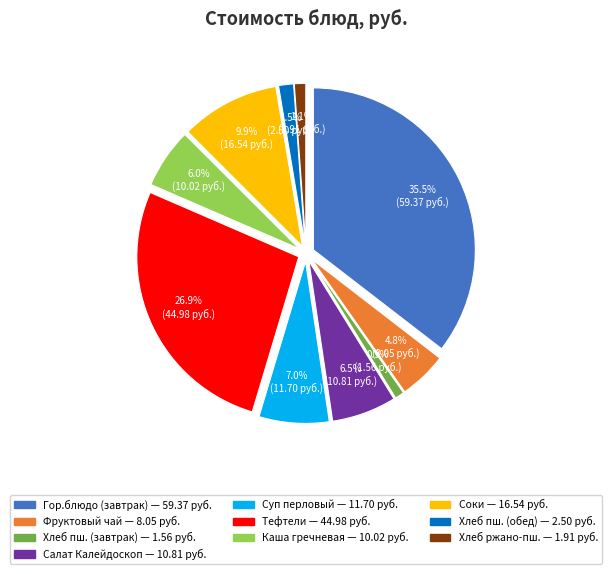

Is it true that Салат Калейдоскоп is 1% of the pie?

False